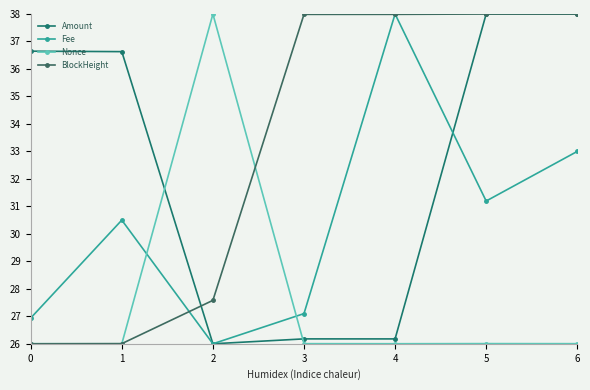

What is the minimum value shown in the chart?

26.0